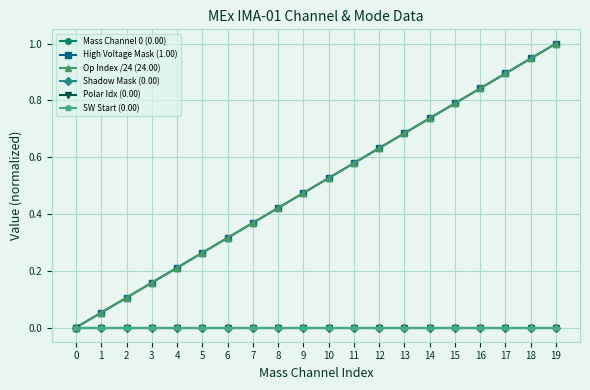

Is this an area chart (filled region under the line)?

No